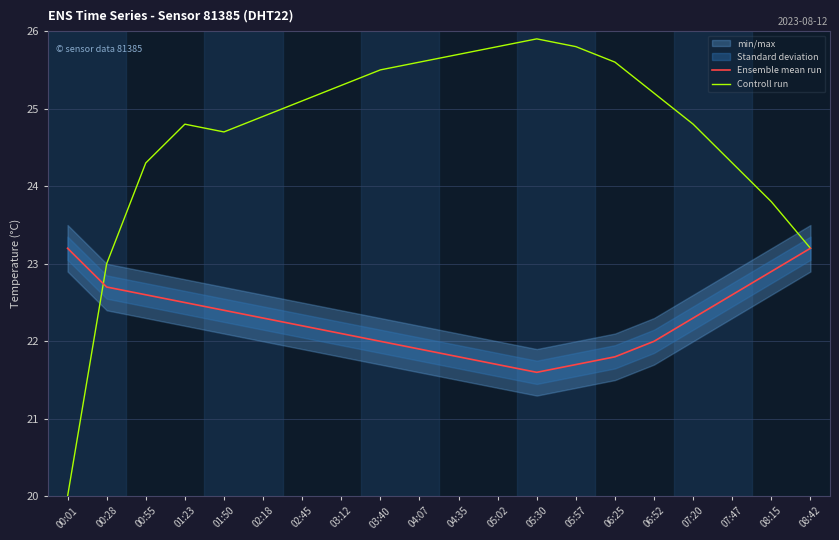

Is the value of Controll run at 04:07 greater than the value of Ensemble mean run at 08:15?

Yes